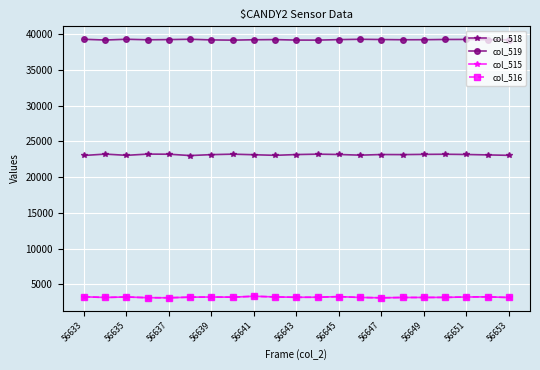

True or false: col_518 has more than 2 points higher than both neighbors.

True